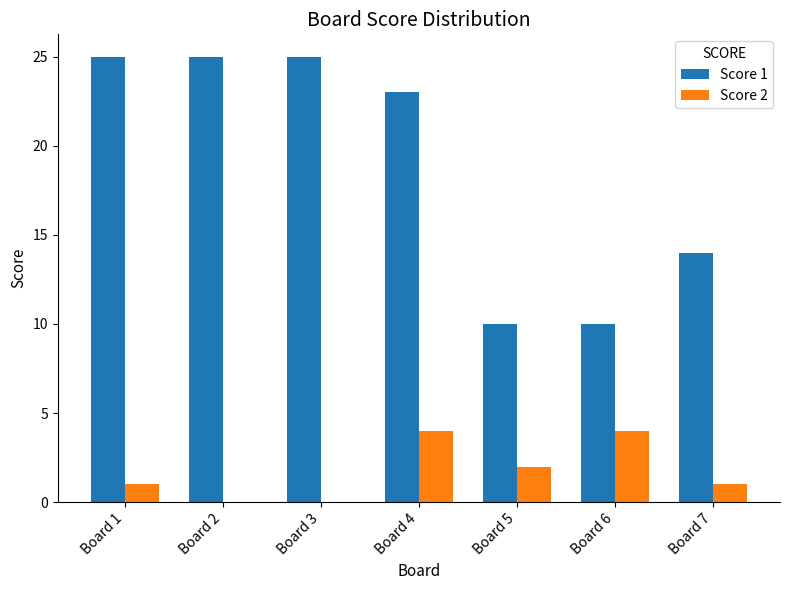

Which series has the largest total across all categories?

Score 1